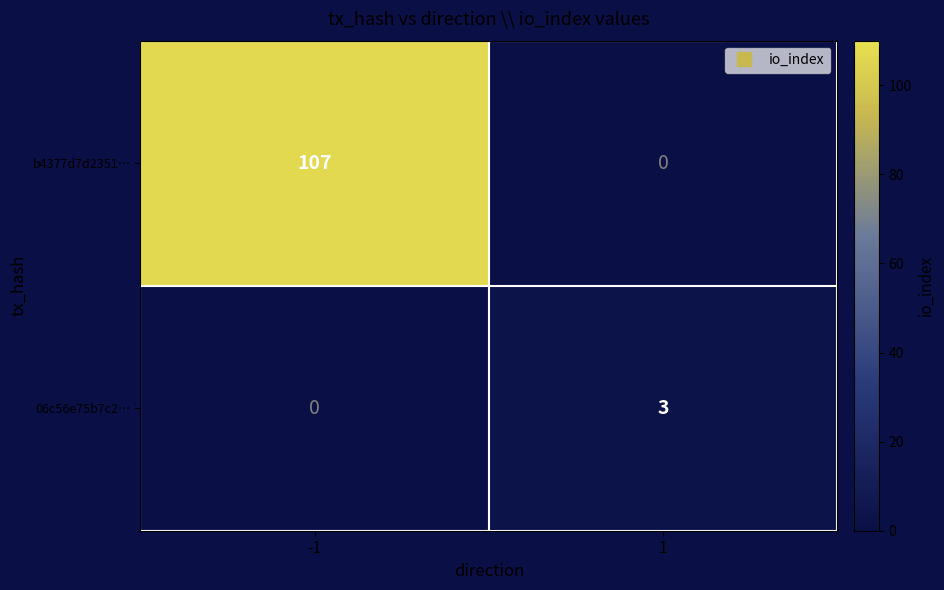

What is the sum of all b4377d7d2351… values?

107